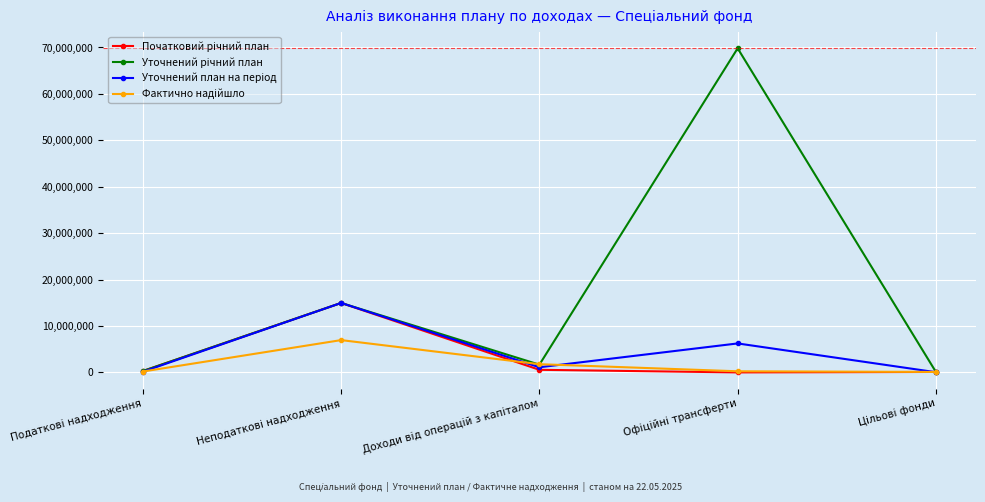

Which series has the largest total across all categories?

Уточнений річний план